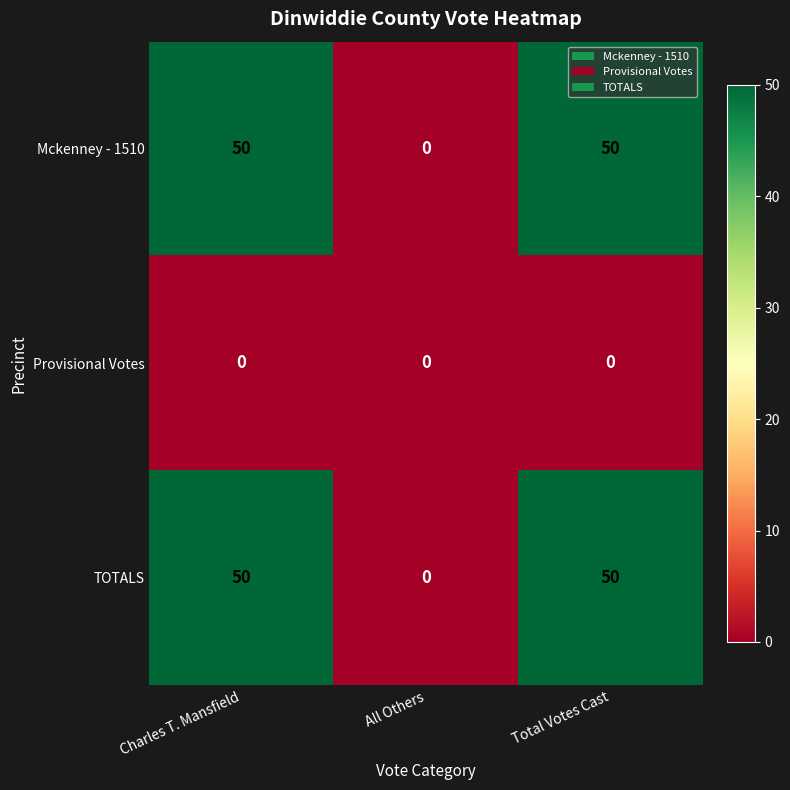

What is the total value across all series at Total Votes Cast?

100